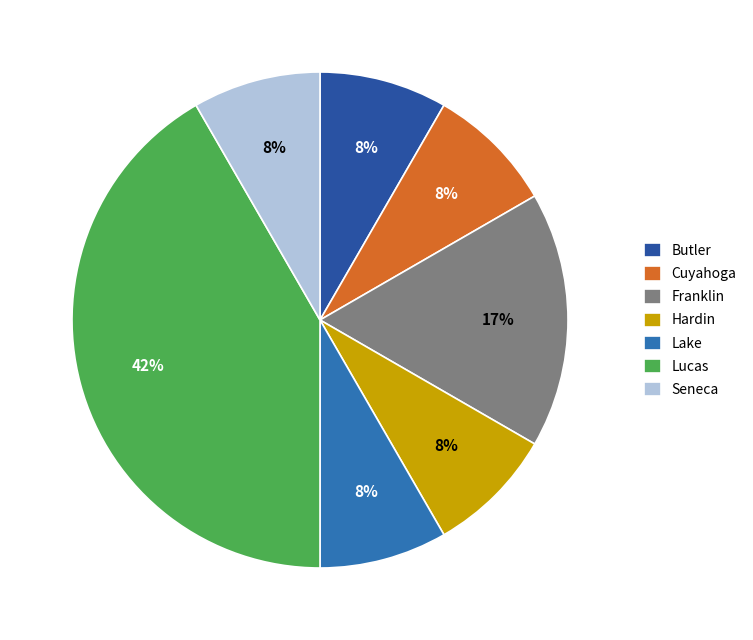

How many slices are in this pie chart?

7